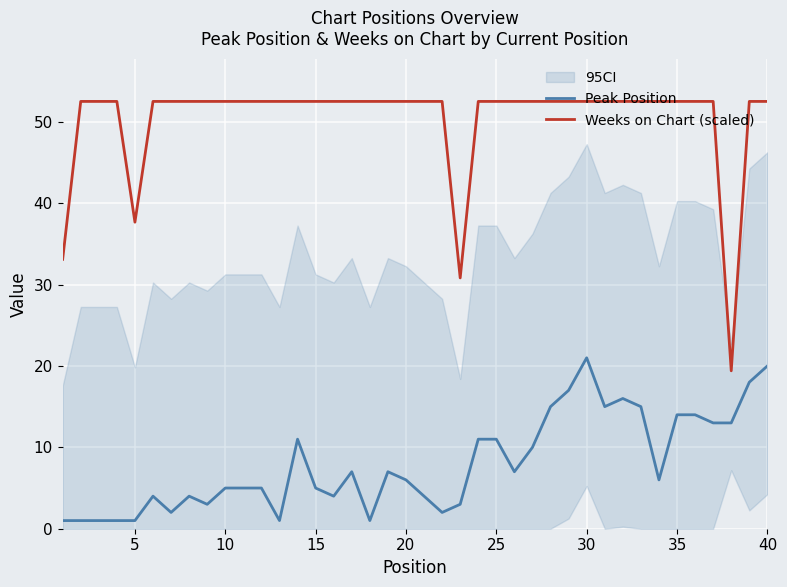

How many interior local valleys does the Peak Position series have?

9